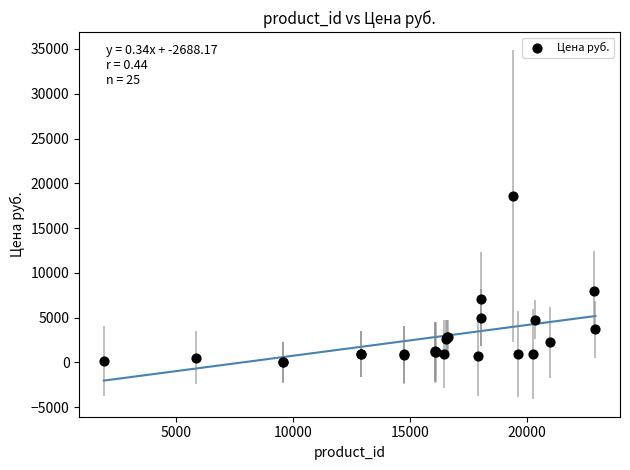

What Y value in the scatter plot is closest to 9316?

7937.0